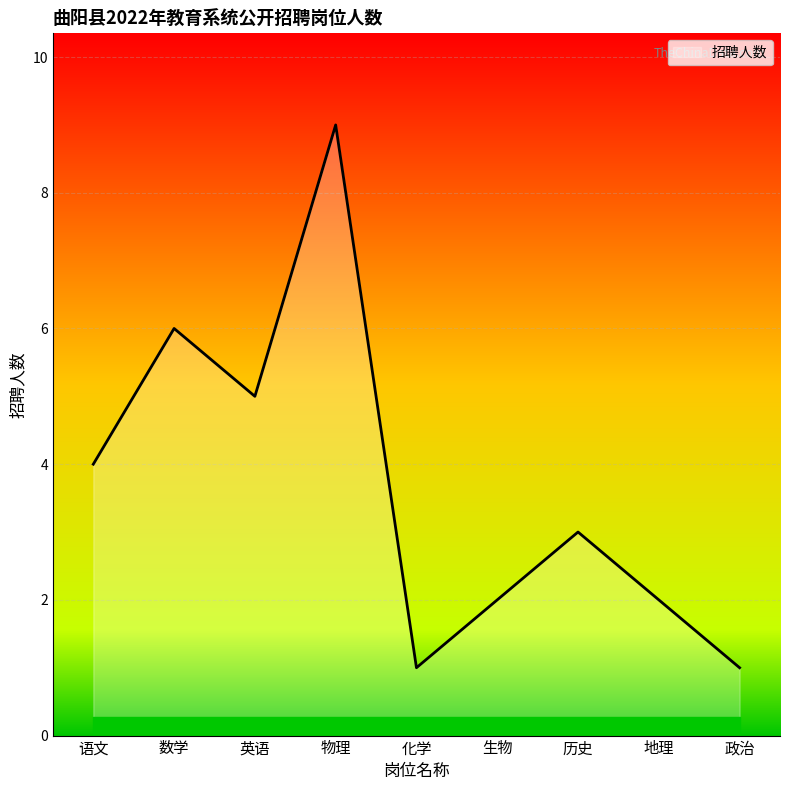

How many series are shown in this chart?

1